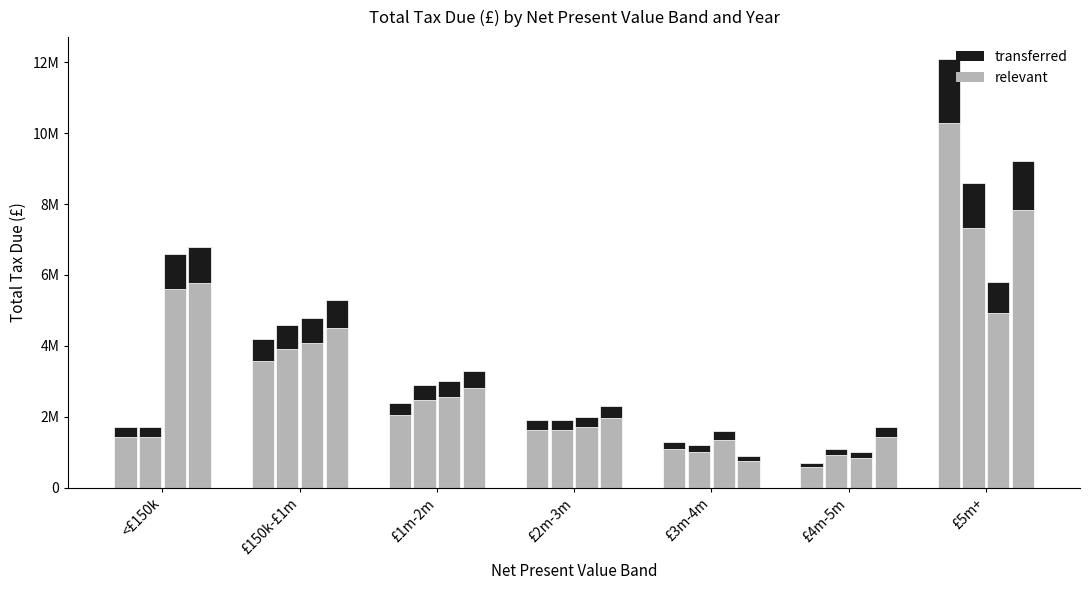

What is the sum of the 2016-17 values at £1m-2m and £150k-£1m?

1125000